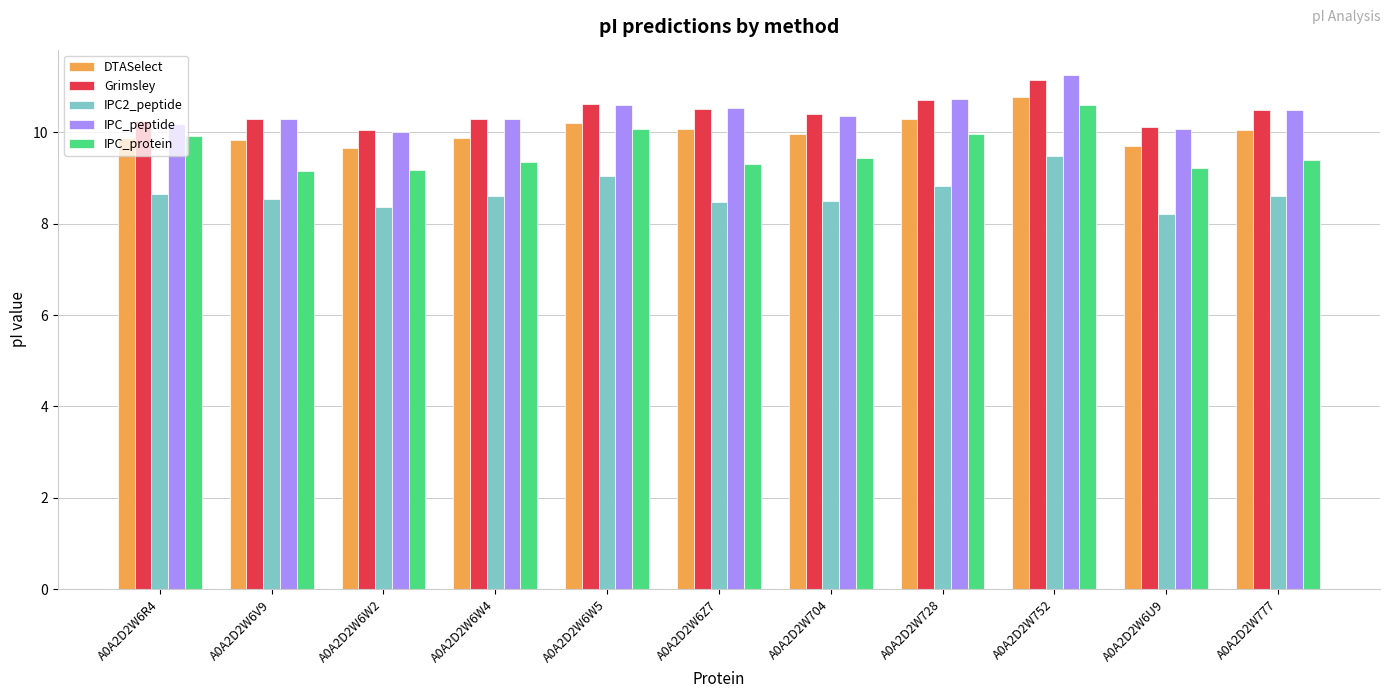

What is the difference between the maximum and minimum values in the IPC2_peptide series?

1.3